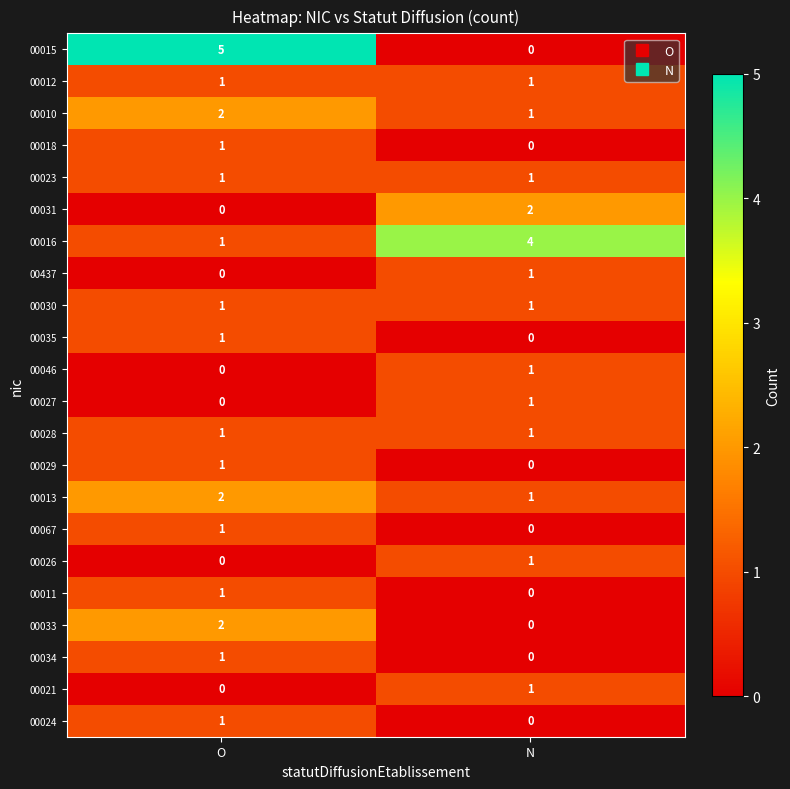

At which label is 00029 closest to 0?

N